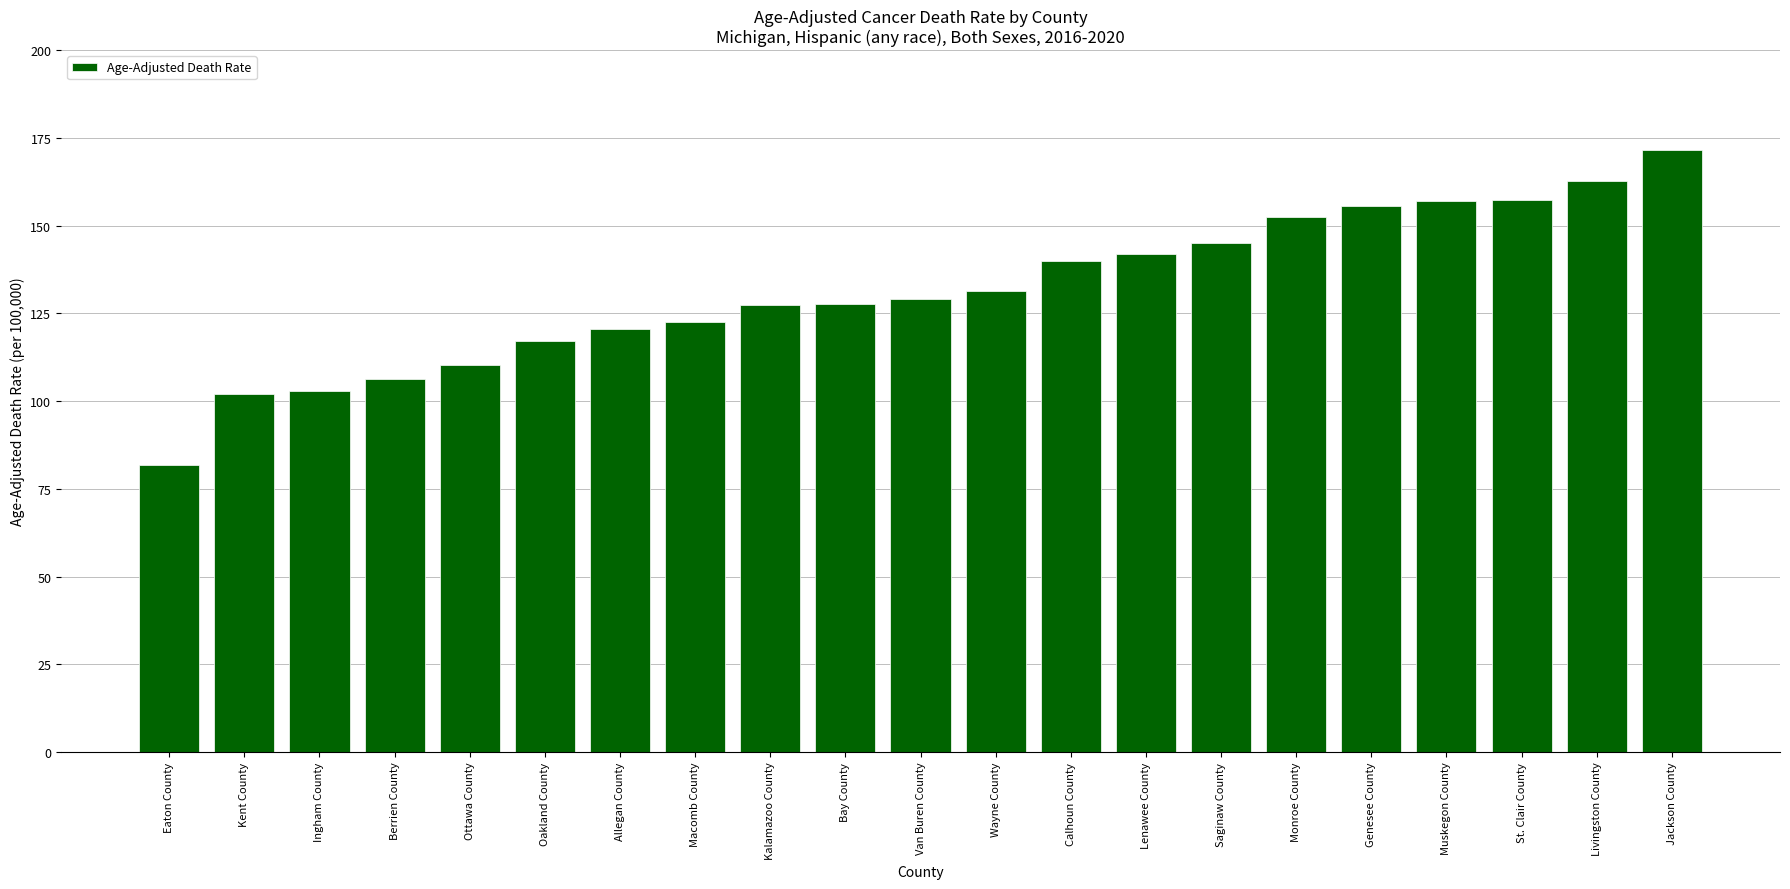

What is the difference between the second highest and minimum values?

80.8